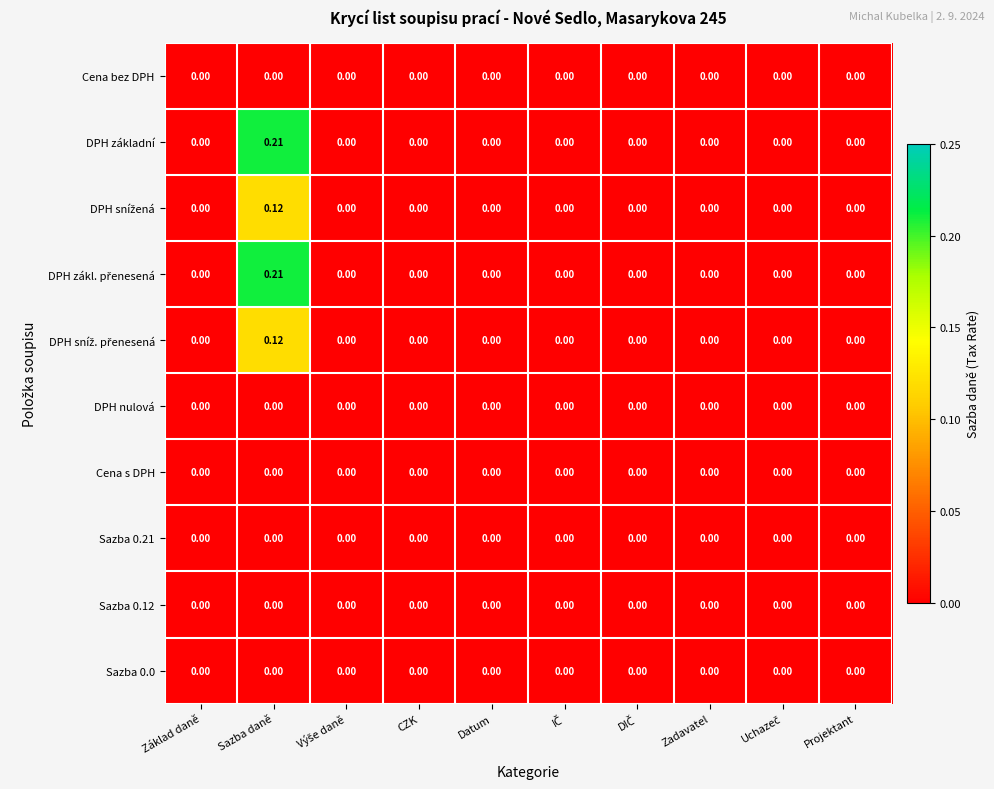

At which category does the chart reach its peak across all series?

Sazba daně